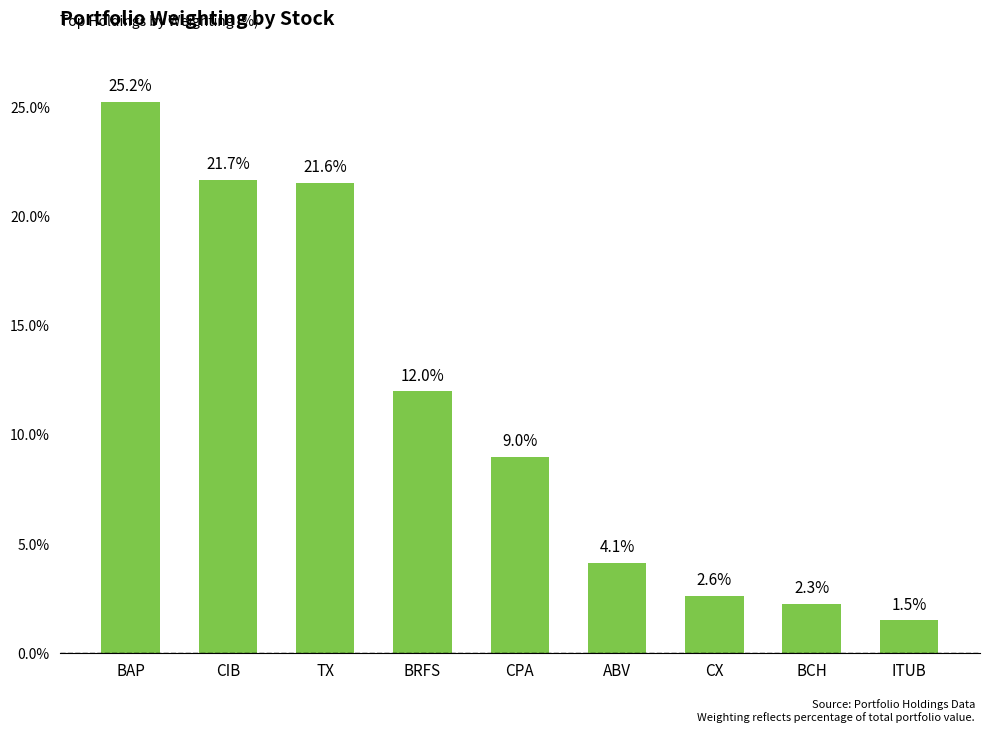

What is the average value?

11.1